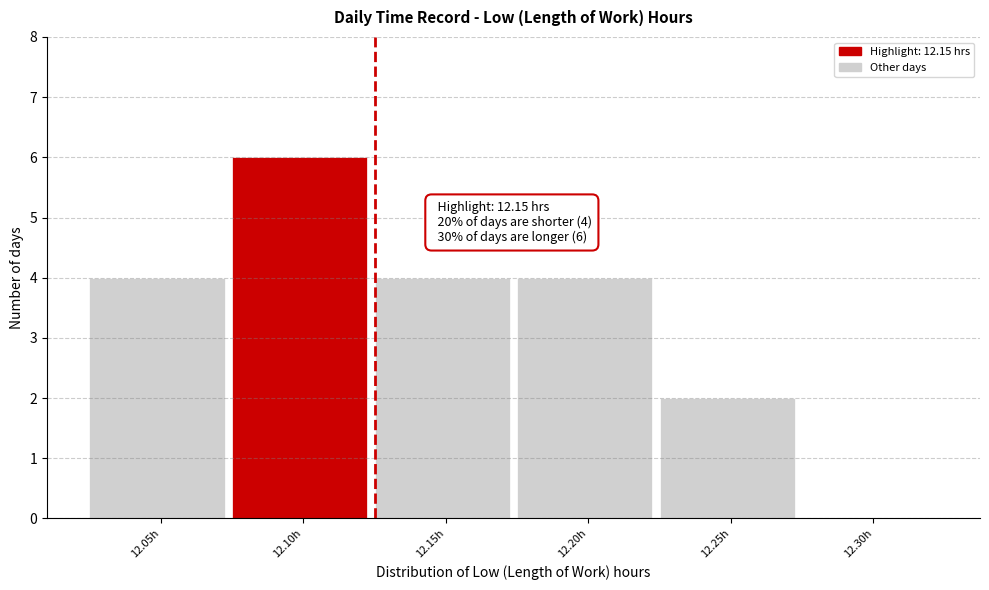

Reading left to right, what are all the values shown in this chart?

12.05h=4	12.10h=6	12.15h=4	12.20h=4	12.25h=2	12.30h=0